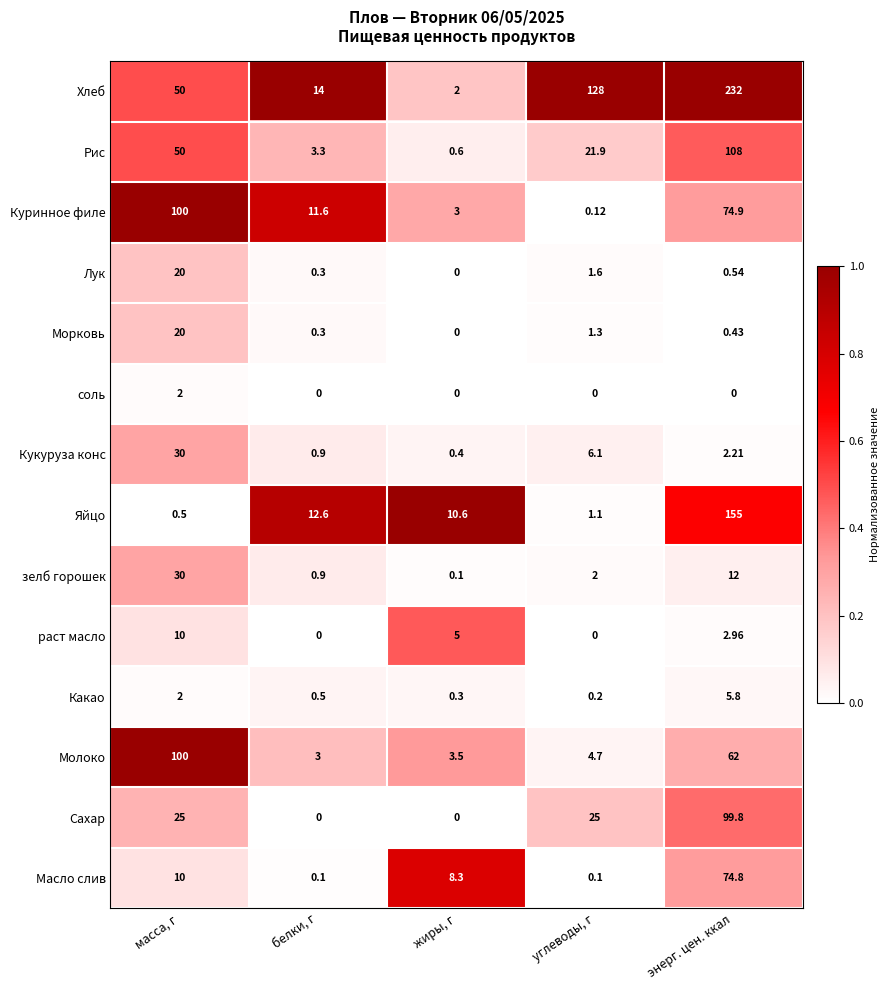

Which series has the largest range (max minus min)?

Хлеб